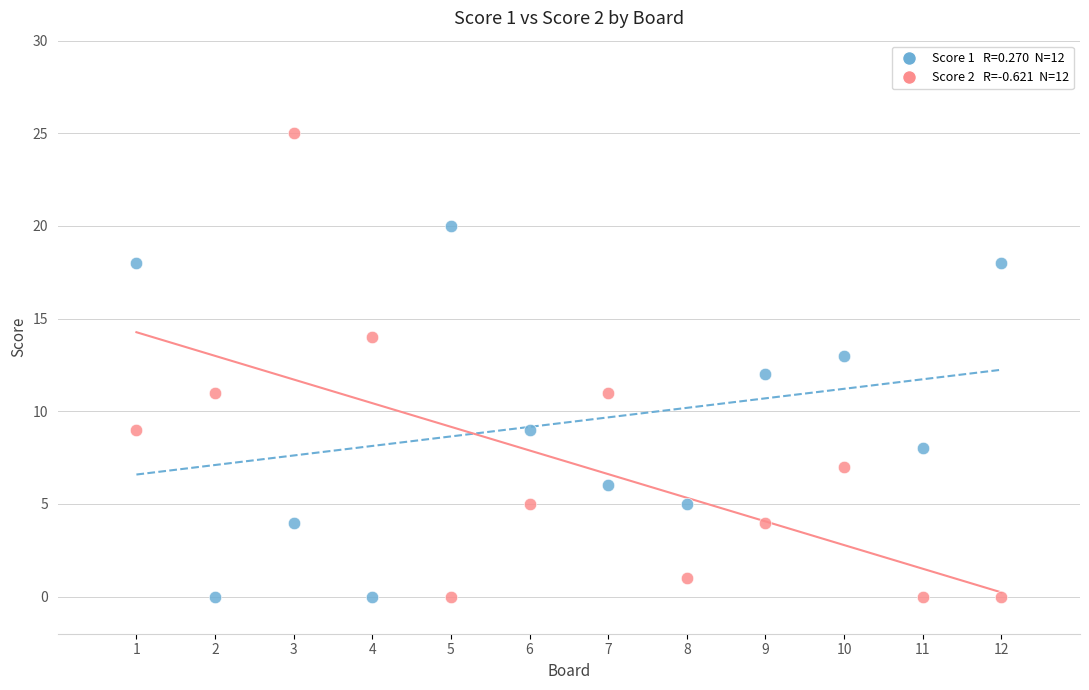

Across all data points, what is the range of Y values (max minus min)?

25